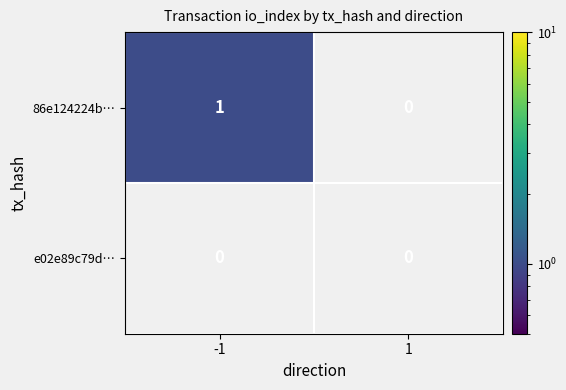

Which series has the widest spread of values?

86e124224b…